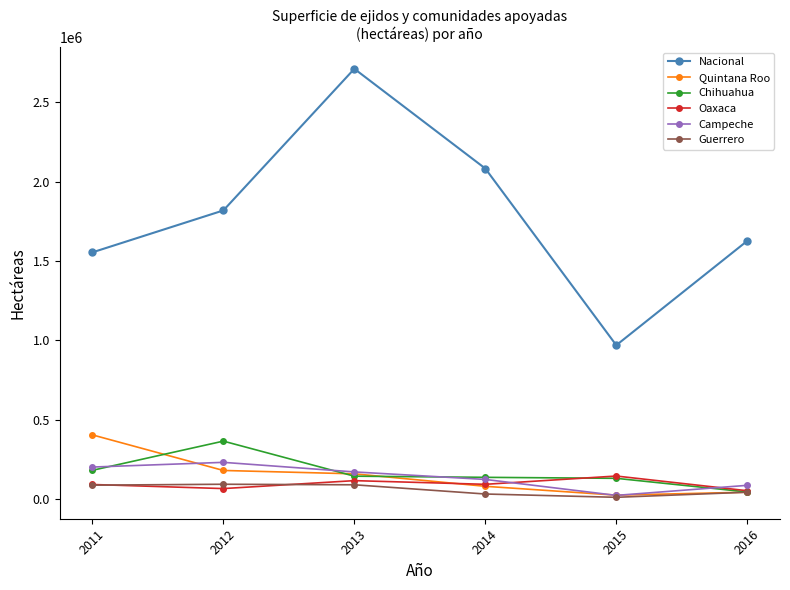

At which category does the chart reach its peak across all series?

2013